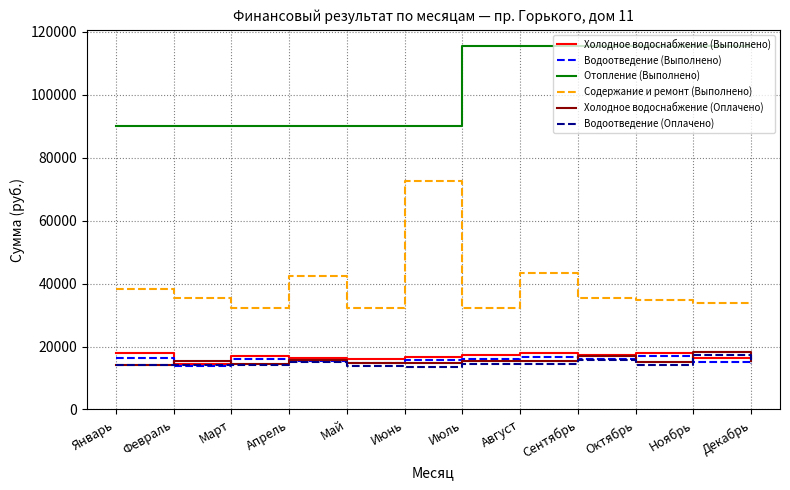

Which series has the largest total across all categories?

Отопление (Выполнено)